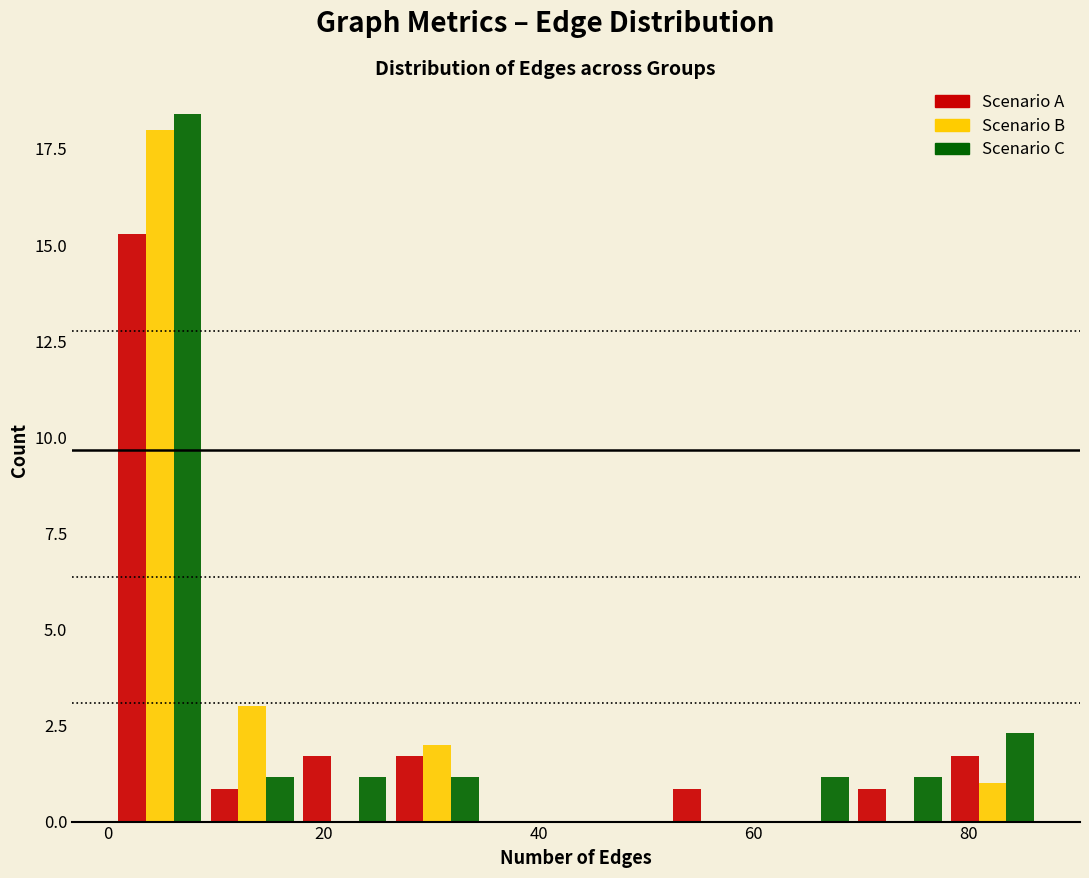

Reading left to right, transcribe this chart: for each range on the x-axis, give the height of each series' bar. Neither the bar edges nor the heights are printed on the chart, so give them approximately, as read against the axes.

0 to 10: Scenario A=15.5	Scenario B=18.0	Scenario C=18.5
10 to 18: Scenario A=1.0	Scenario B=3.0	Scenario C=1.0
18 to 26: Scenario A=1.5	Scenario B=0	Scenario C=1.0
26 to 34: Scenario A=1.5	Scenario B=2.0	Scenario C=1.0
34 to 44: Scenario A=0	Scenario B=0	Scenario C=0
44 to 52: Scenario A=0	Scenario B=0	Scenario C=0
52 to 60: Scenario A=1.0	Scenario B=0	Scenario C=0
60 to 70: Scenario A=0	Scenario B=0	Scenario C=1.0
70 to 78: Scenario A=1.0	Scenario B=0	Scenario C=1.0
78 to 86: Scenario A=1.5	Scenario B=1.0	Scenario C=2.5